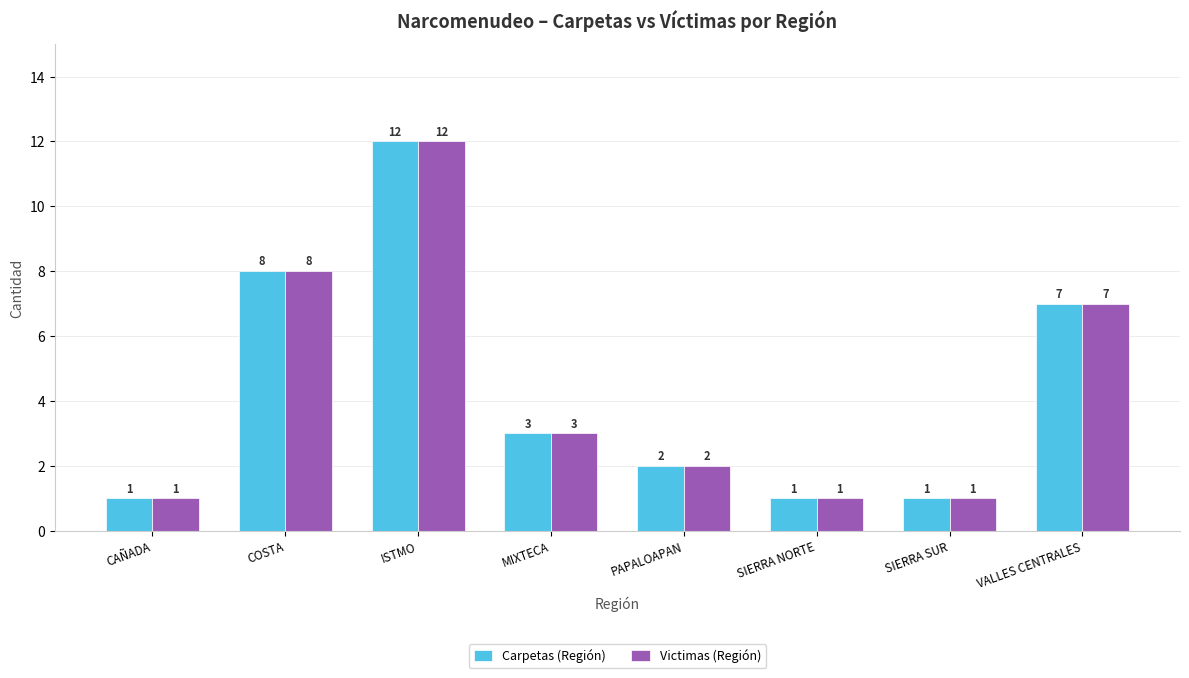

What is the total value across all series at COSTA?

16